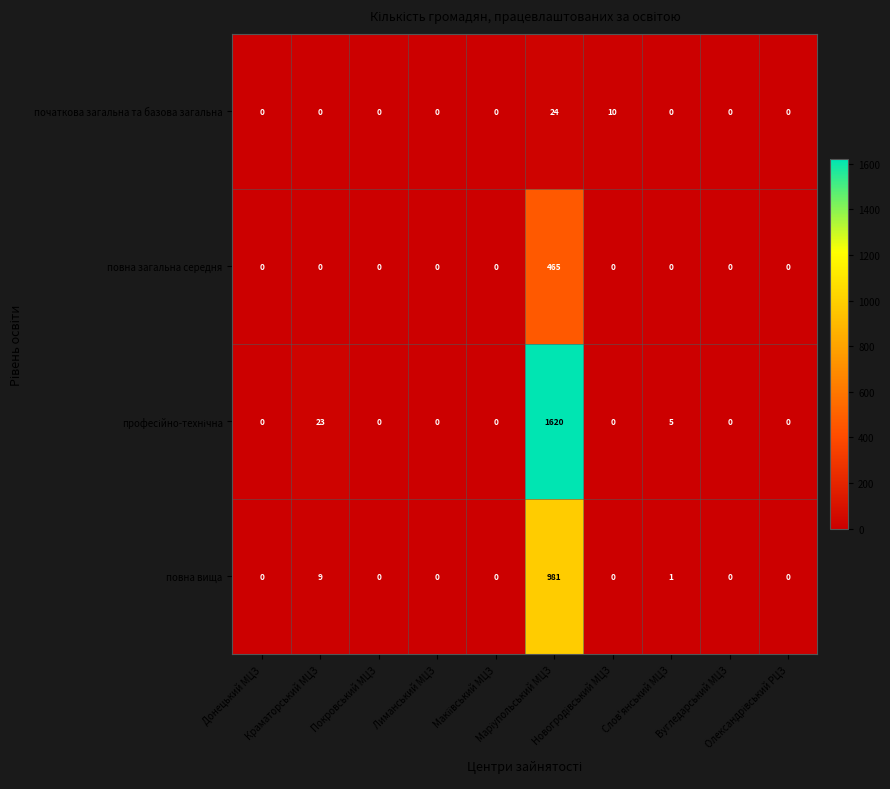

What is the maximum value shown in the chart?

1620